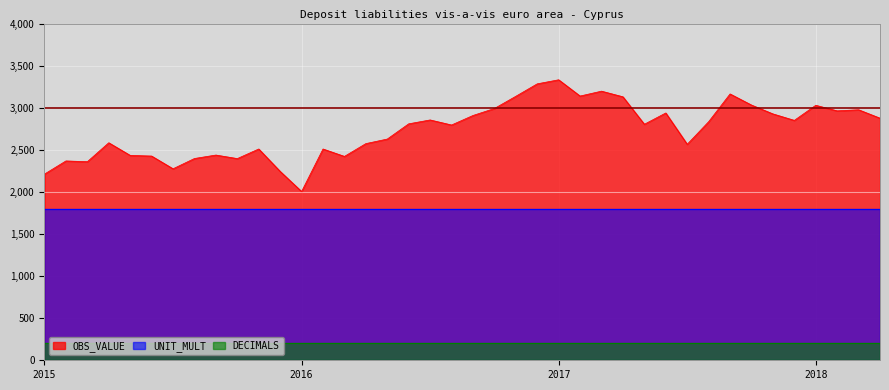

What is the minimum value shown in the chart?

200